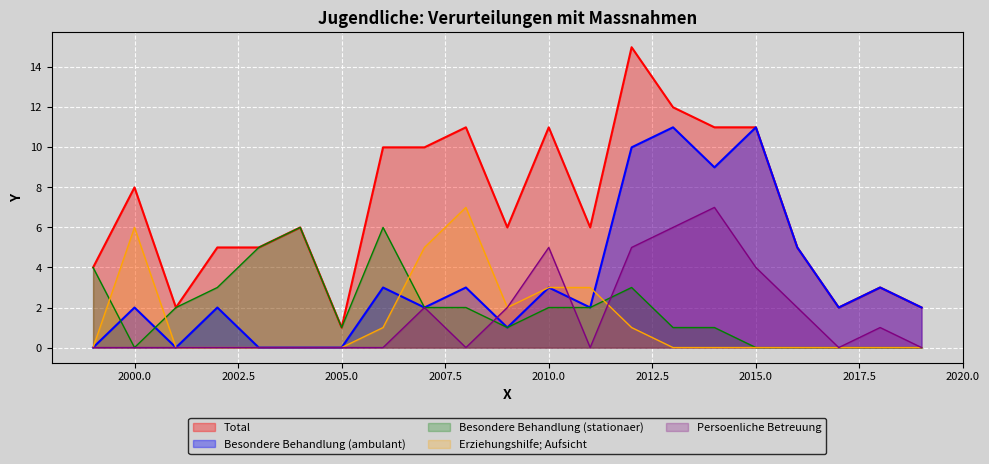

Is it true that Persoenliche Betreuung equals -3 at 2019?

False